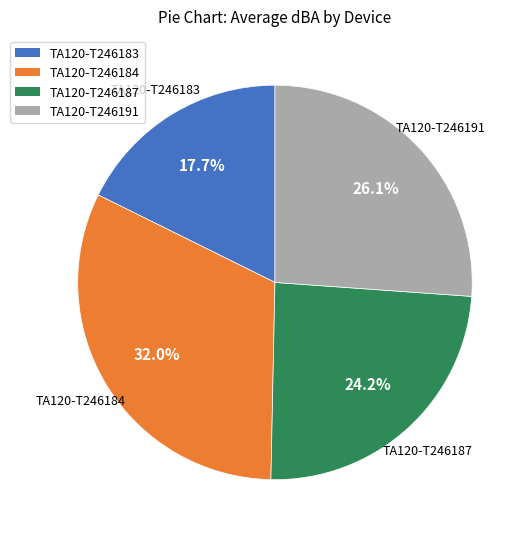

How many slices are in this pie chart?

4